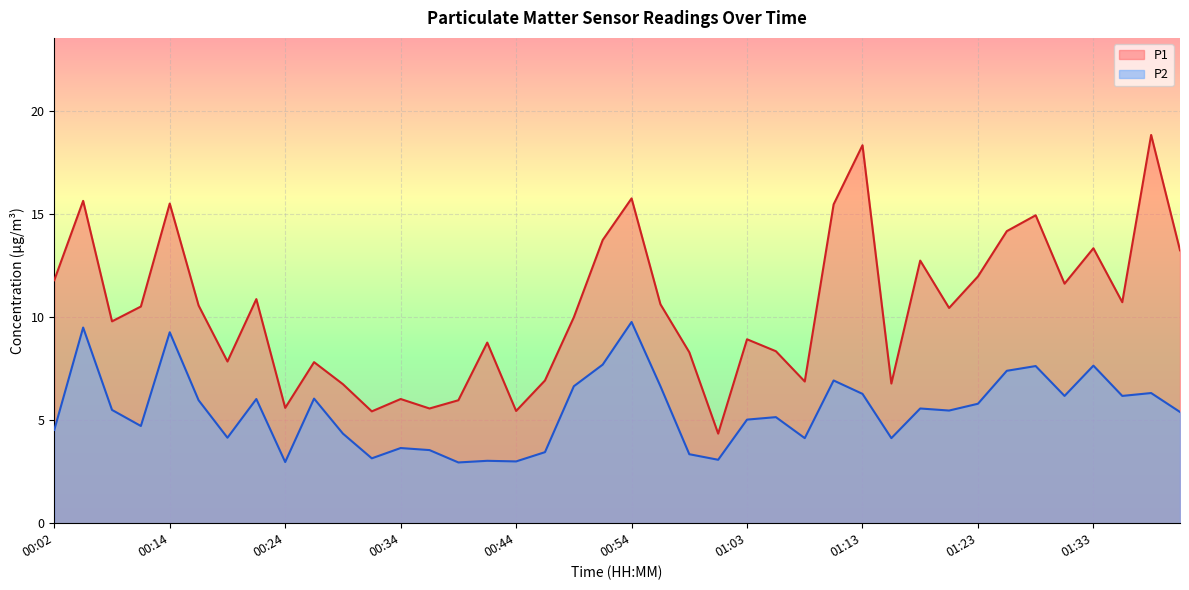

What position from the left is 00:29?

11